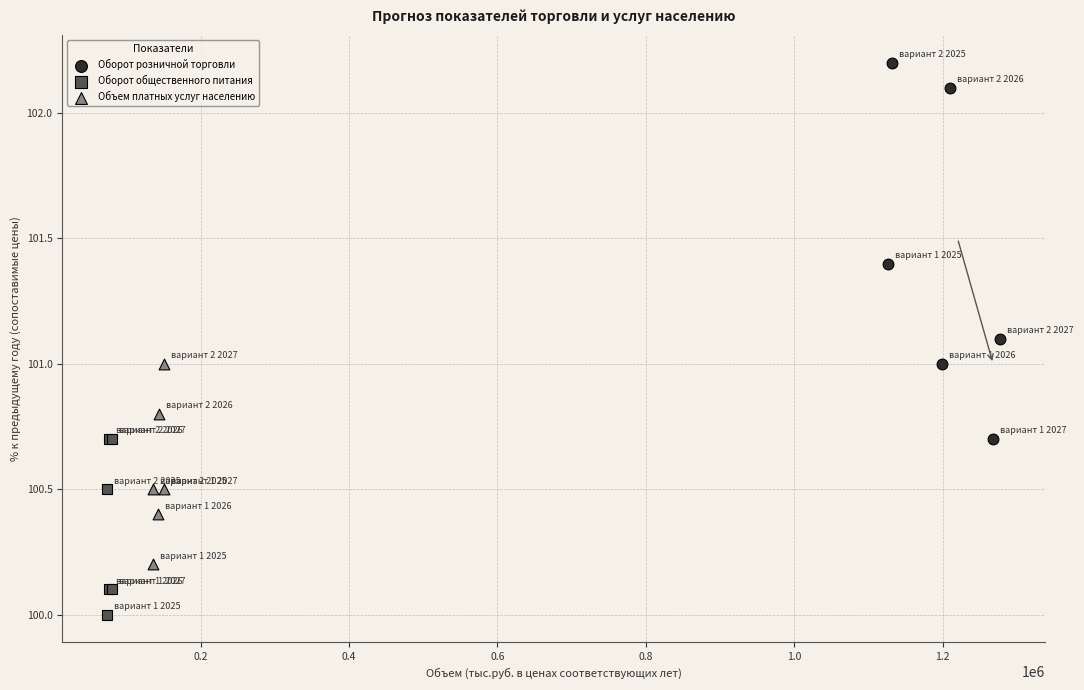

Which series contains the highest Y value?

Оборот розничной торговли